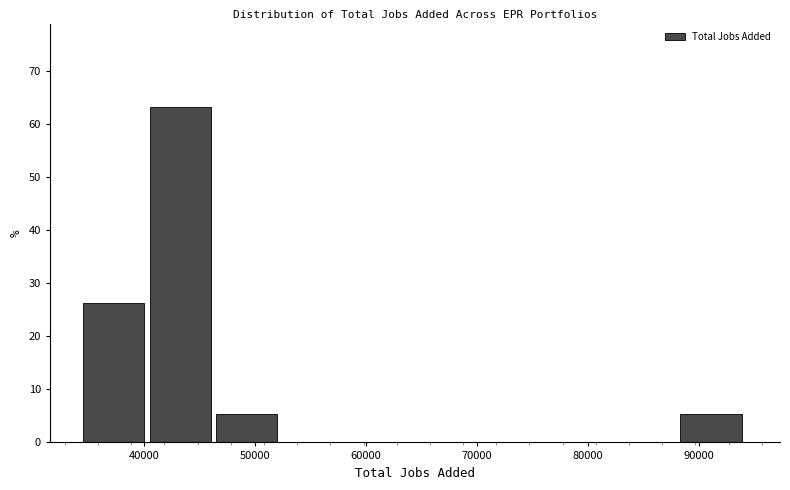

How tall is the bar that spans 35000 to 40000 on the x-axis? Neither the bar edges nor the heights are printed on the chart, so give them approximately, as read against the axes.

26